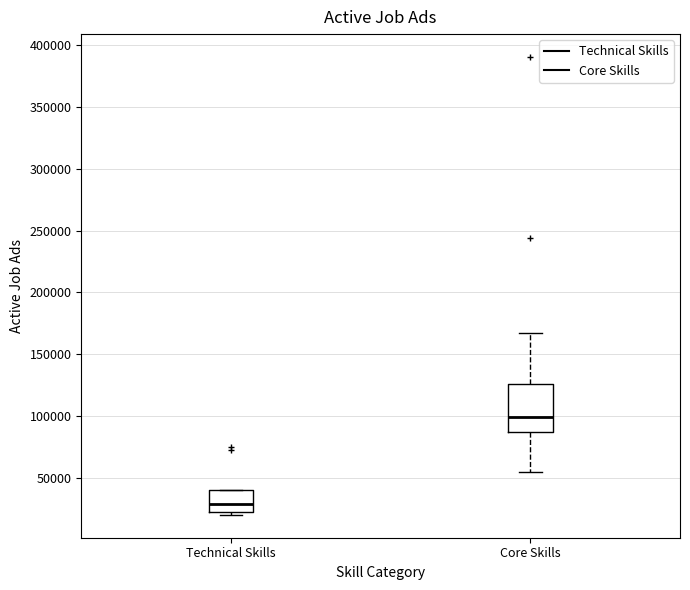

Reading left to right, transcribe this box plot: for each box, give where its median line is, the range the box spans, and where its two whiskers end, as read against the y-axis. The values are not printed on the chart, so give them approximately, as read against the axis.

Technical Skills: median 30000, box 20000 to 40000, whiskers 20000 (just below the box's lower edge) to 40000
Core Skills: median 100000, box 85000 to 125000, whiskers 55000 to 165000